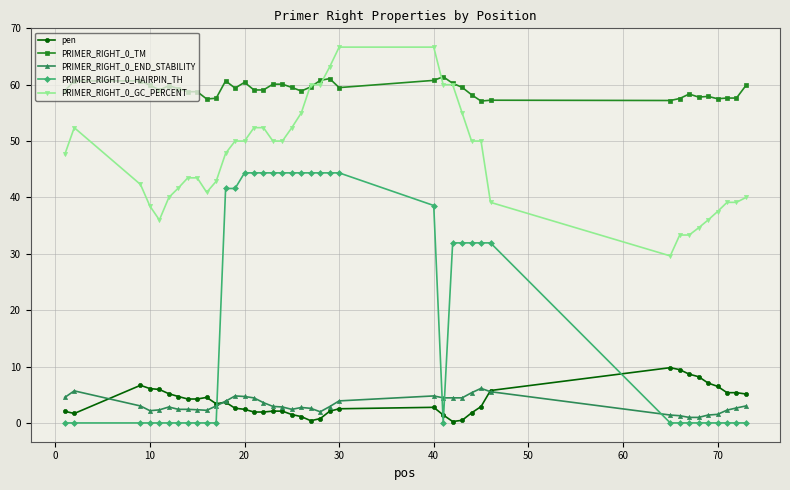

How many categories are shown in the chart?

40